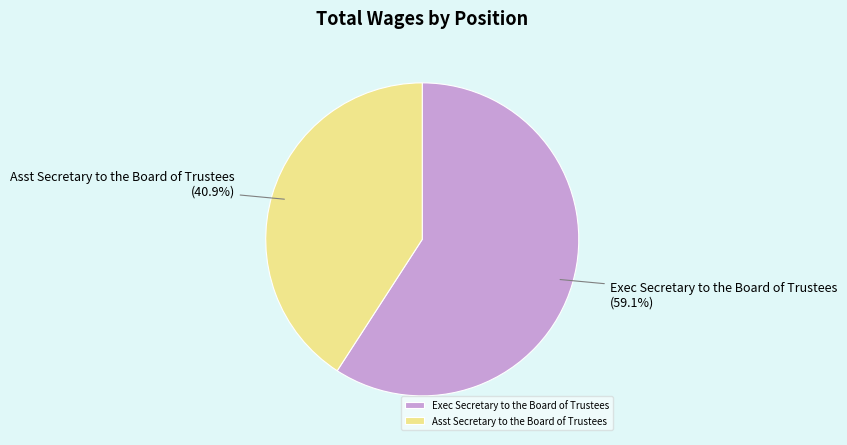

Which has a higher value, Asst Secretary to the Board of Trustees or Exec Secretary to the Board of Trustees?

Exec Secretary to the Board of Trustees